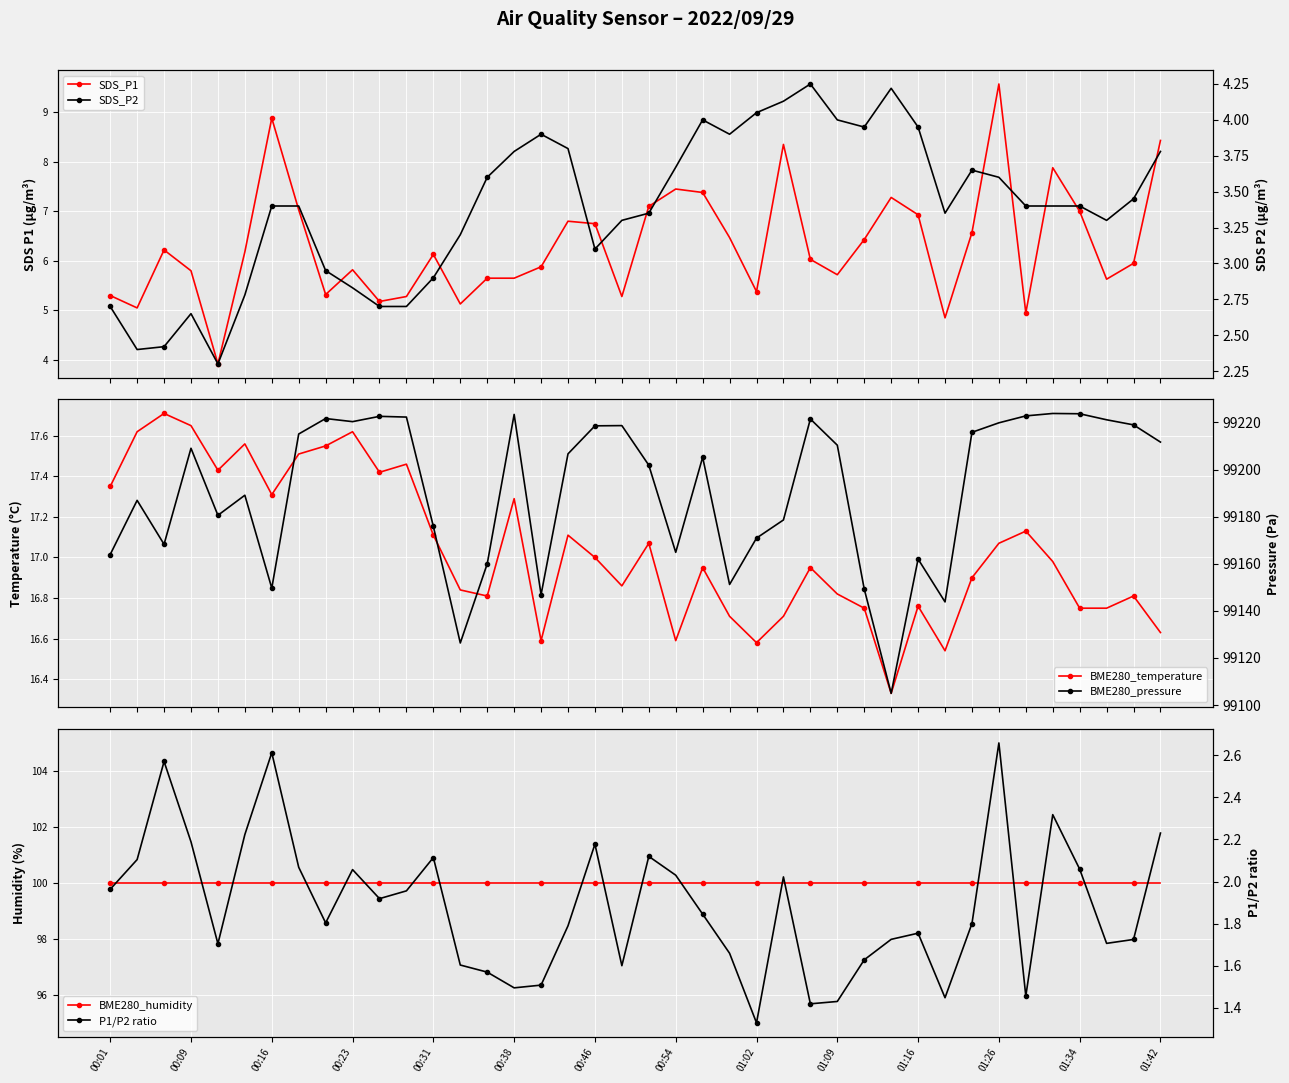

What position from the right is 01:34?

4